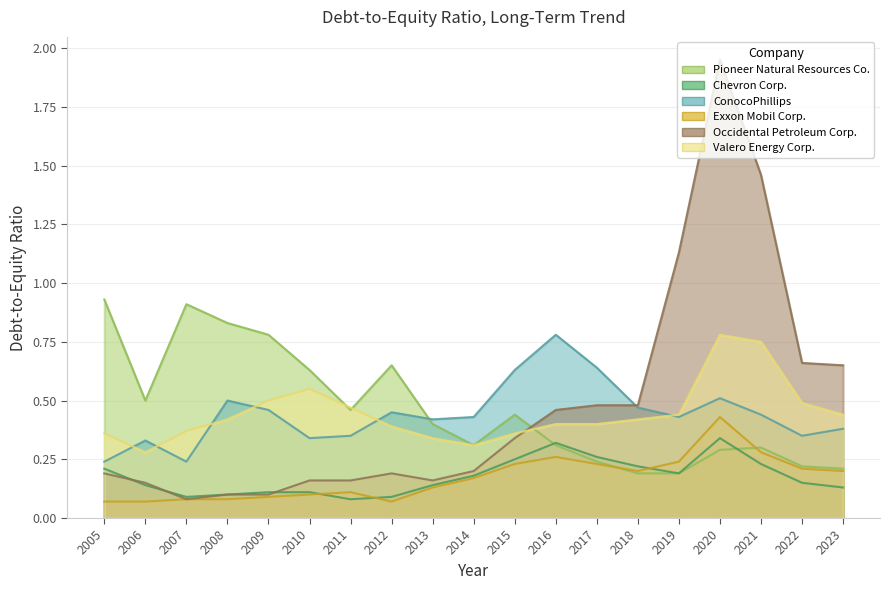

What are all the series names shown in the legend?

Pioneer Natural Resources Co., Chevron Corp., ConocoPhillips, Exxon Mobil Corp., Occidental Petroleum Corp., Valero Energy Corp.